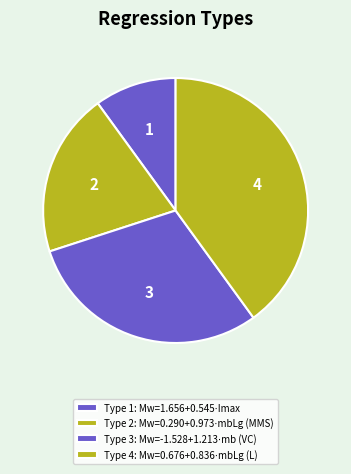

Which slice is the smallest?

Mw=1.656+0.545⋅Imax